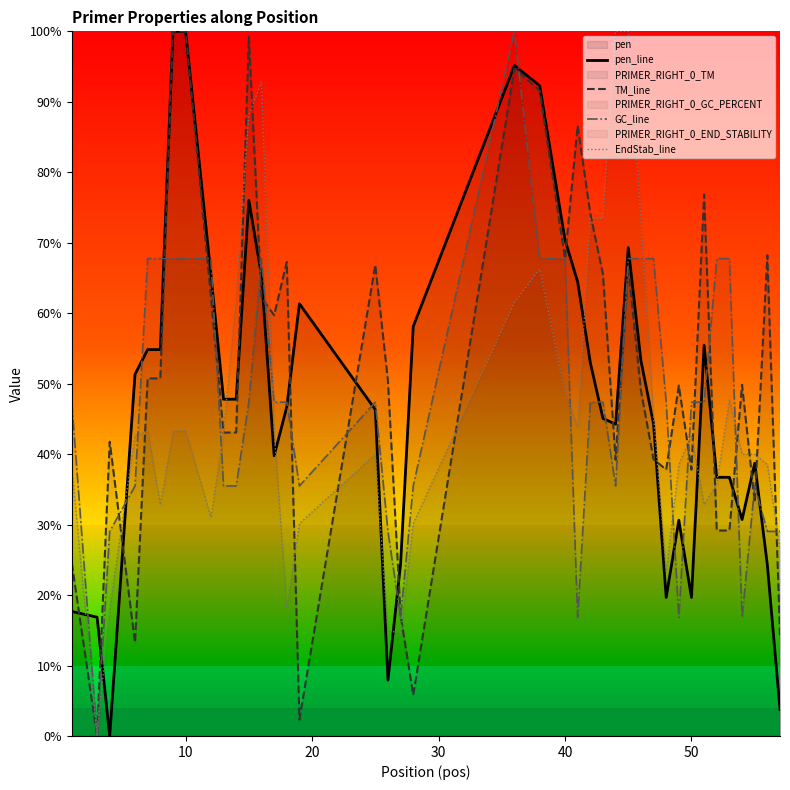

How many interior local valleys does the GC_line series have?

7